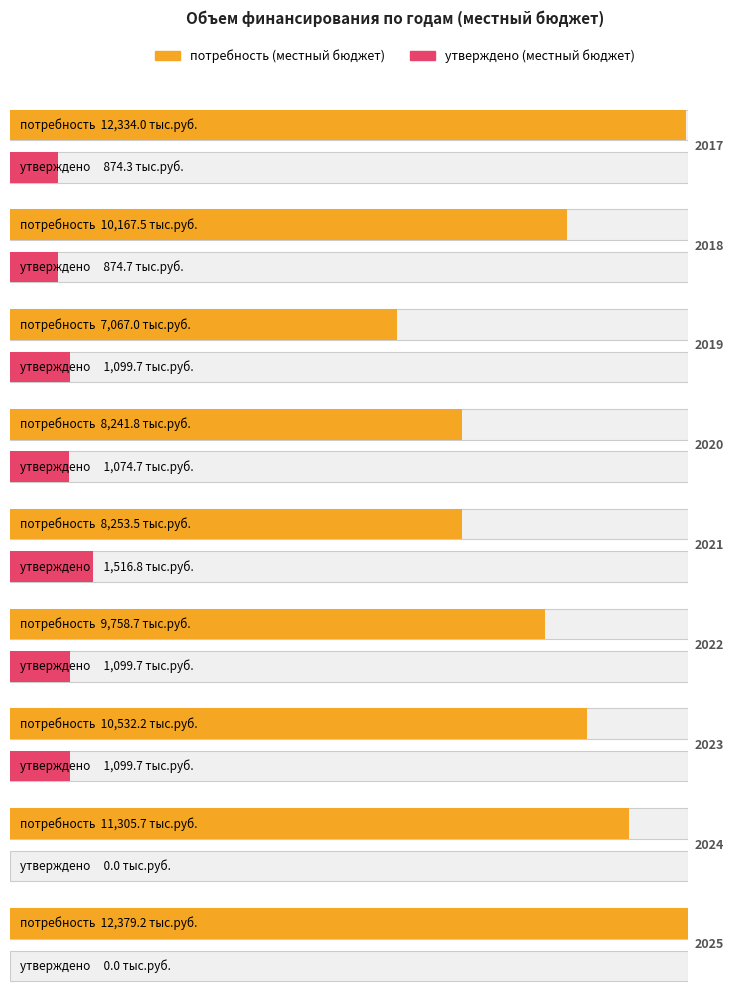

The value of потребность (местный бюджет) at 2019 is 12531.2. True or false?

False